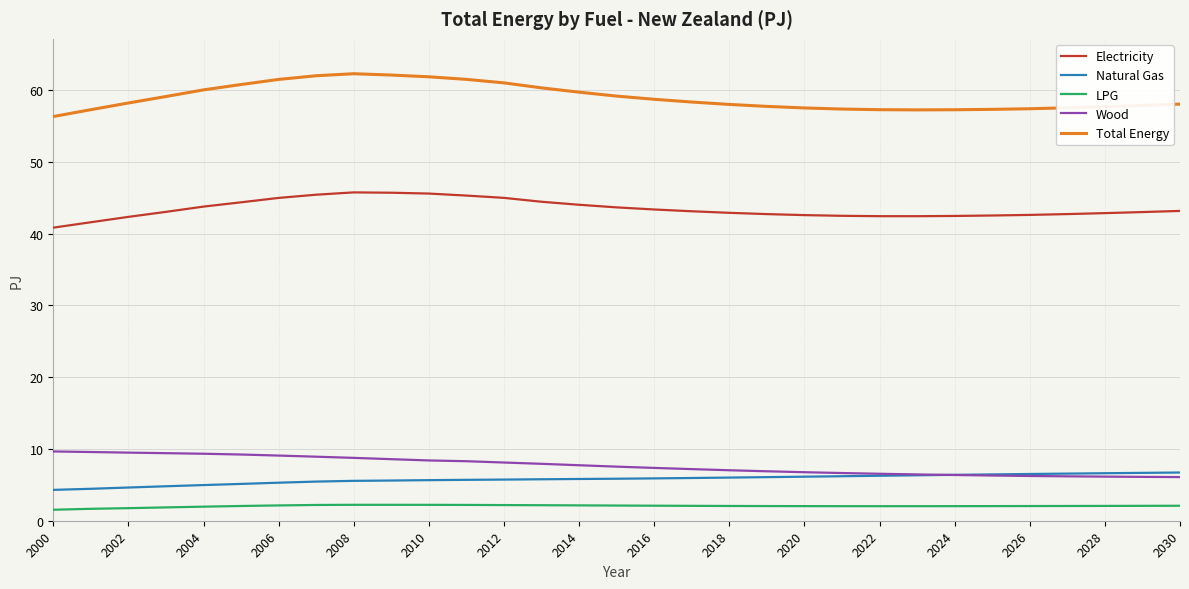

True or false: Electricity and LPG intersect in this chart.

False